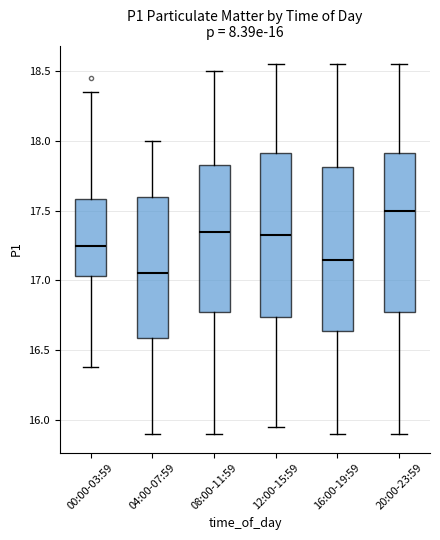

Which box's median line is the highest?

20:00-23:59